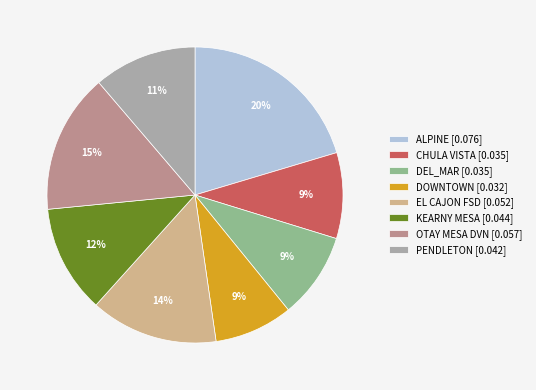

Which has a higher value, ALPINE [0.076] or DOWNTOWN [0.032]?

ALPINE [0.076]